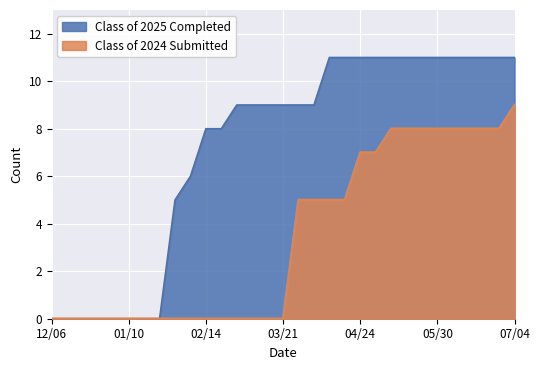

Which series has the widest spread of values?

Class of 2025 Completed